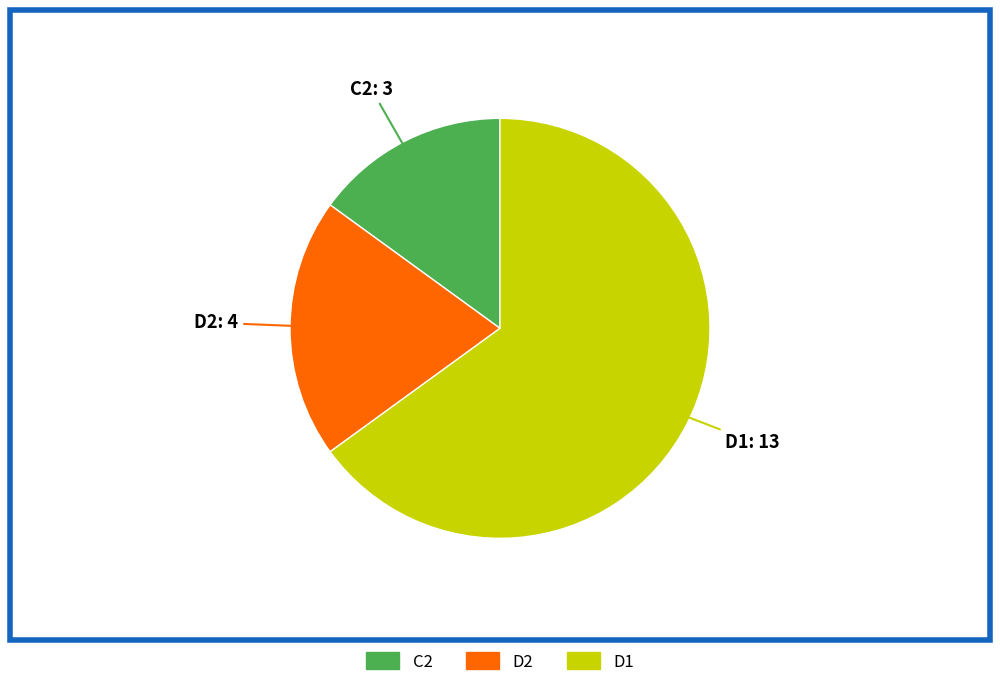

Combined, do C2 and D2 account for over 50%?

No